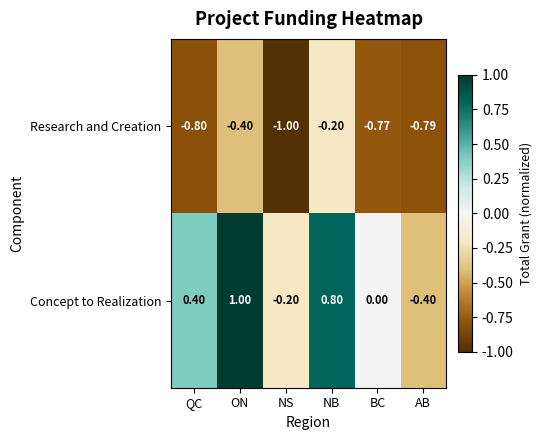

Where does the Concept to Realization series first go above 0?

QC